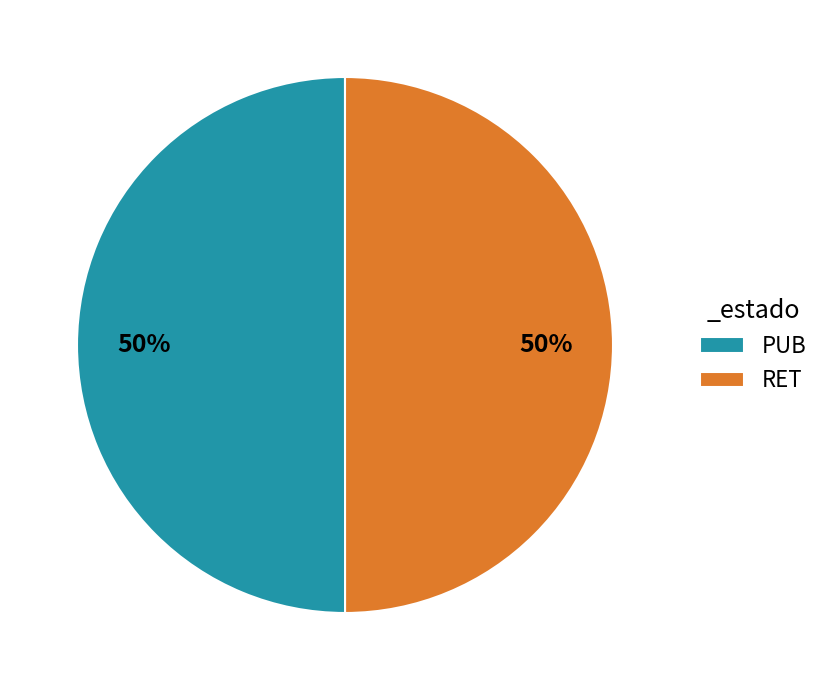

To the nearest percent, what is the combined percentage of RET and PUB?

100%